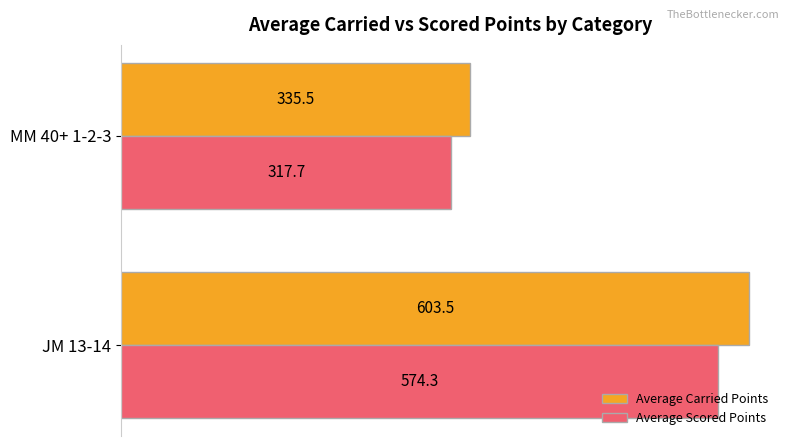

What is the greatest value displayed?

603.5